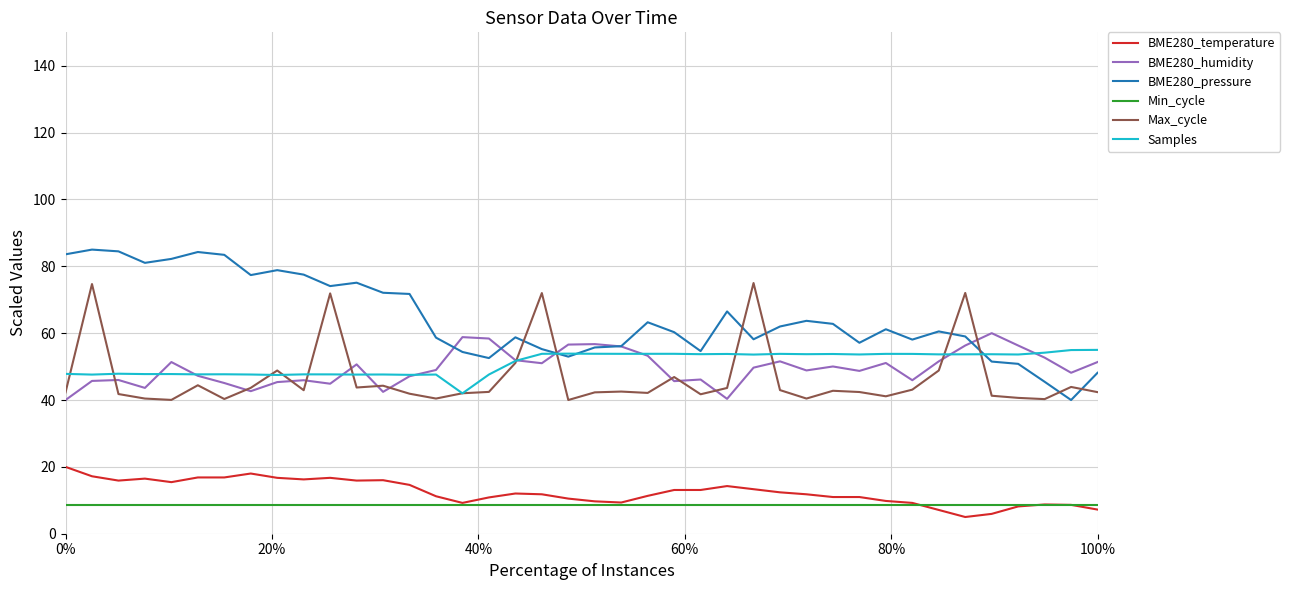

List the series in order of their peak value, highest first.

BME280_pressure, Max_cycle, BME280_humidity, Samples, BME280_temperature, Min_cycle